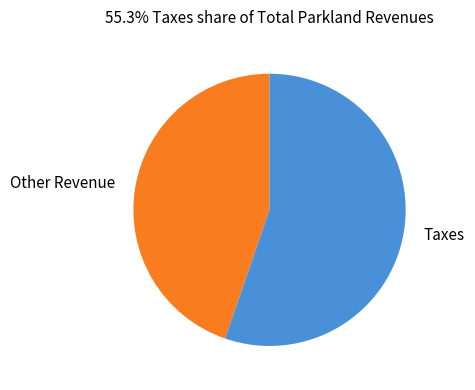

Does Taxes account for over 50% of the chart?

Yes